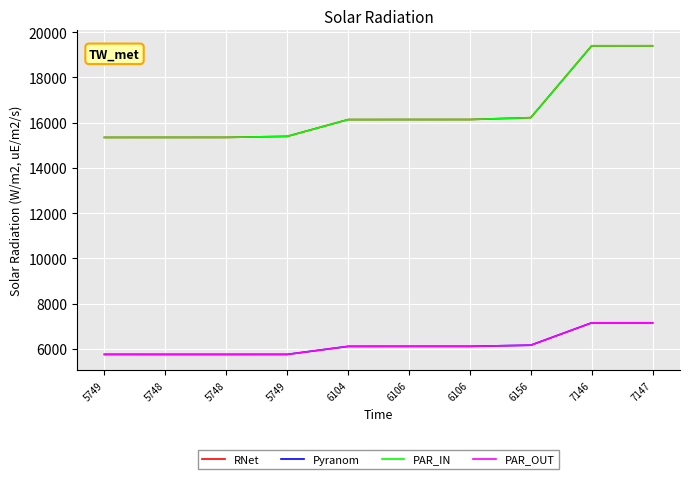

At how many categories does at least one series exceed 16303?

2